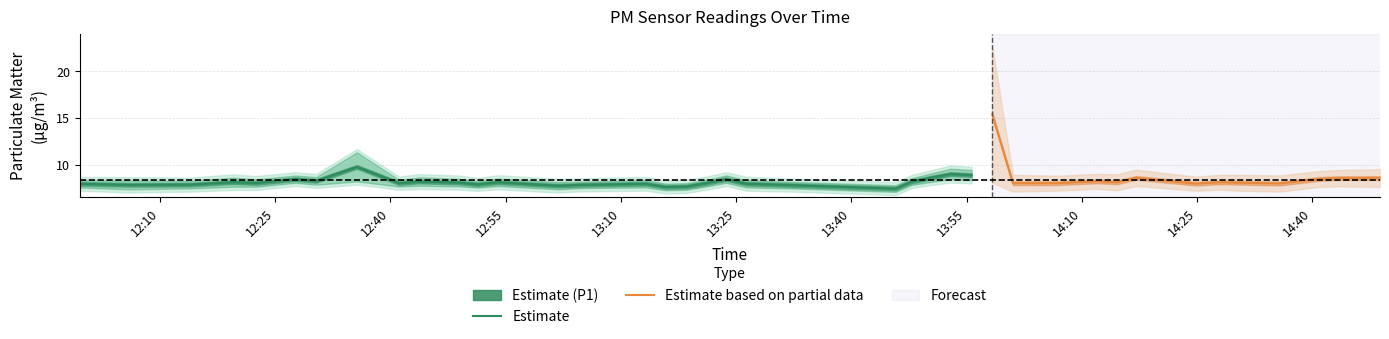

What is the lowest value of the Estimate series?

7.4